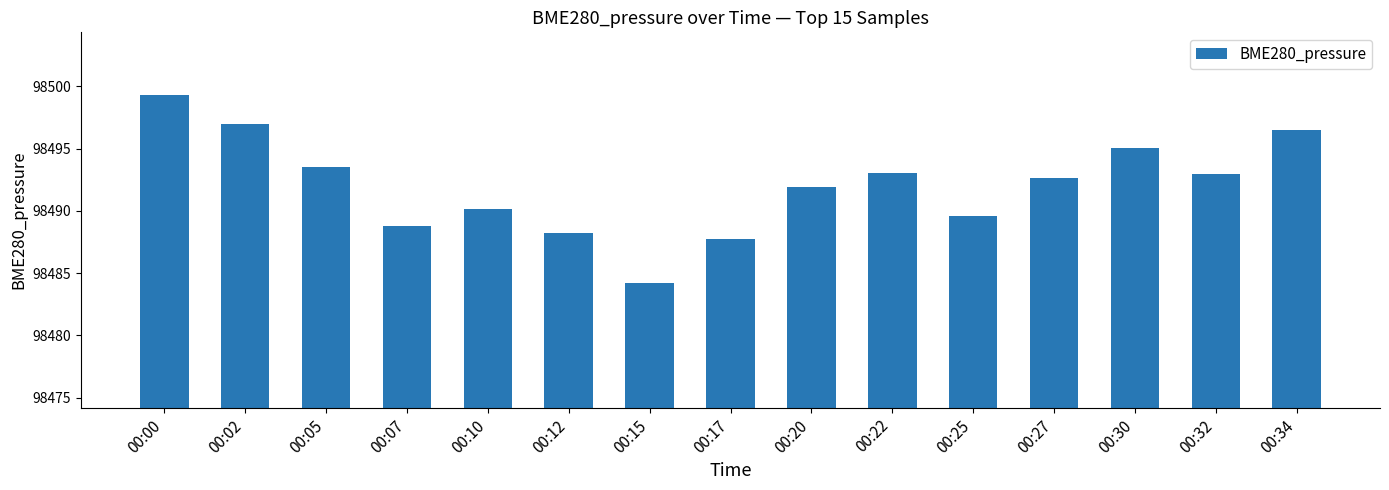

What is the approximate value at 00:10?

98490.2